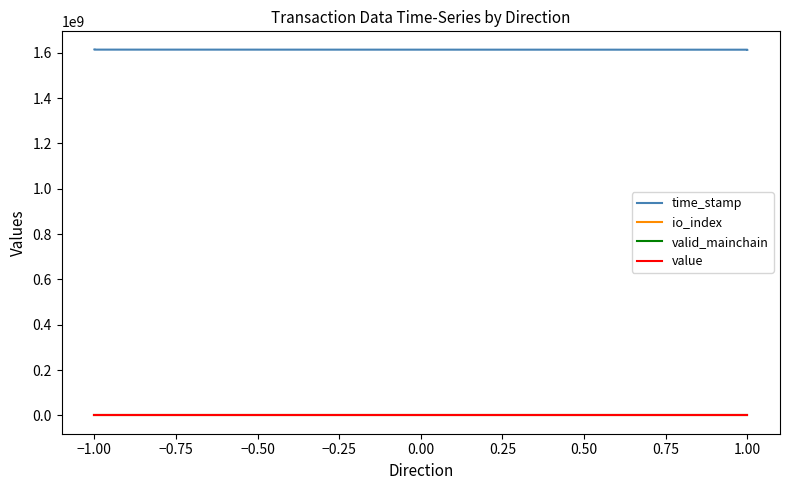

List the series in order of their peak value, lowest first.

valid_mainchain, value, io_index, time_stamp